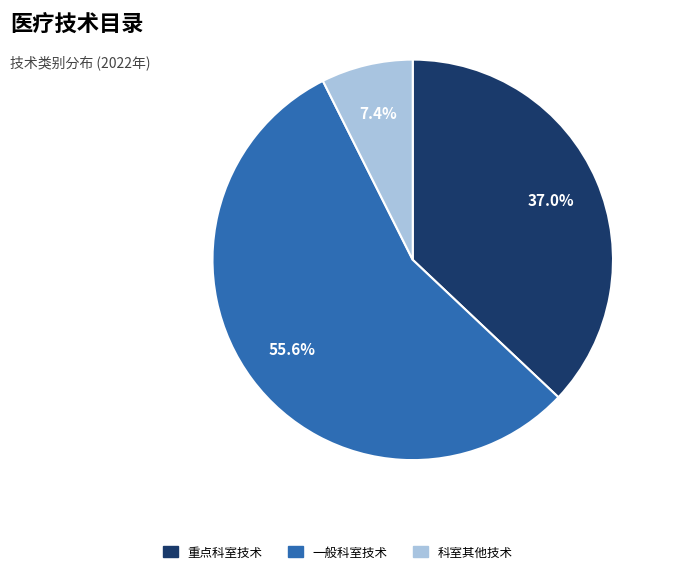

Count the number of slices in the pie.

3